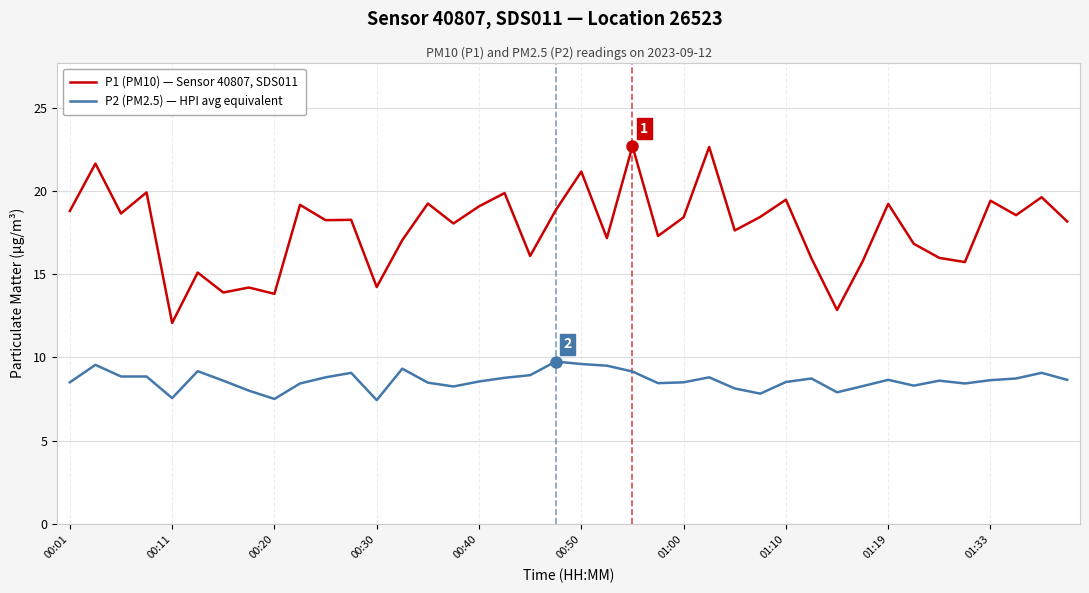

True or false: P1 (PM10) — Sensor 40807, SDS011 and P2 (PM2.5) — HPI avg equivalent intersect in this chart.

False